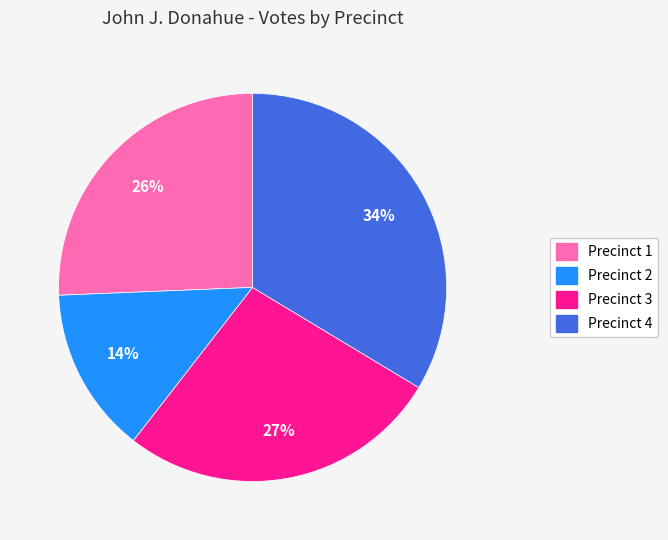

Which category has the smallest portion of the pie?

Precinct 2